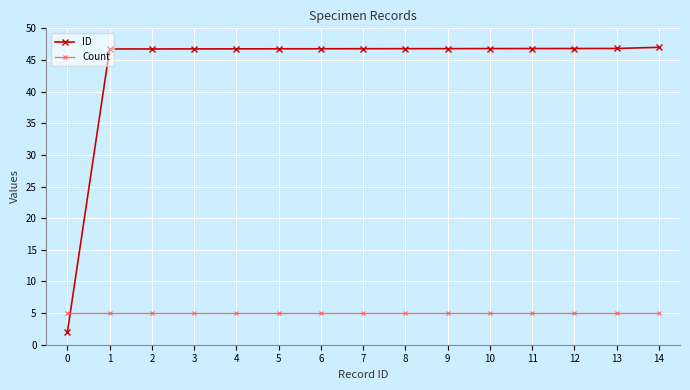

Which series has the largest total across all categories?

ID